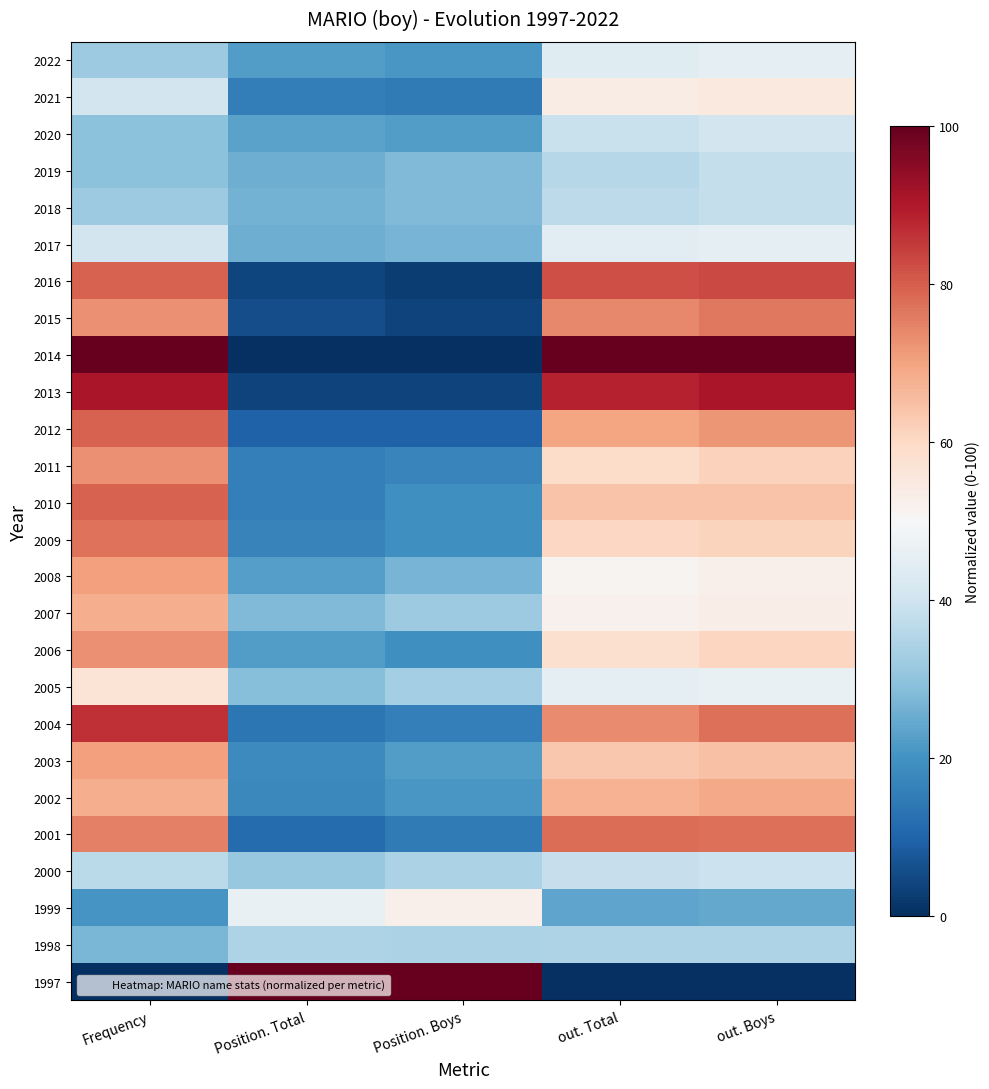

Reading left to right, list all the values displayed in this chart.

2022: Frequency=31.8	Position. Total=22.0	Position. Boys=20.7	out. Total=43.9	out. Boys=45.3
2021: Frequency=40.9	Position. Total=15.2	Position. Boys=14.6	out. Total=53.5	out. Boys=54.9
2020: Frequency=29.5	Position. Total=23.2	Position. Boys=22.0	out. Total=38.9	out. Boys=40.8
2019: Frequency=29.5	Position. Total=25.6	Position. Boys=28.0	out. Total=35.7	out. Boys=38.1
2018: Frequency=31.8	Position. Total=26.2	Position. Boys=28.0	out. Total=36.8	out. Boys=38.1
2017: Frequency=40.9	Position. Total=25.6	Position. Boys=26.8	out. Total=44.5	out. Boys=45.1
2016: Frequency=79.5	Position. Total=4.3	Position. Boys=2.4	out. Total=82.2	out. Boys=82.9
2015: Frequency=72.7	Position. Total=5.5	Position. Boys=3.7	out. Total=74.2	out. Boys=76.2
2014: Frequency=100.0	Position. Total=0.0	Position. Boys=0.0	out. Total=100.0	out. Boys=100.0
2013: Frequency=90.9	Position. Total=3.7	Position. Boys=3.7	out. Total=88.4	out. Boys=90.7
2012: Frequency=79.5	Position. Total=9.8	Position. Boys=9.8	out. Total=69.7	out. Boys=72.2
2011: Frequency=72.7	Position. Total=15.9	Position. Boys=17.1	out. Total=59.4	out. Boys=61.5
2010: Frequency=79.5	Position. Total=15.9	Position. Boys=19.5	out. Total=64.3	out. Boys=64.3
2009: Frequency=77.3	Position. Total=16.5	Position. Boys=19.5	out. Total=60.2	out. Boys=61.1
2008: Frequency=70.5	Position. Total=22.6	Position. Boys=26.8	out. Total=51.2	out. Boys=52.4
2007: Frequency=68.2	Position. Total=28.0	Position. Boys=31.7	out. Total=52.0	out. Boys=53.2
2006: Frequency=72.7	Position. Total=22.0	Position. Boys=19.5	out. Total=57.8	out. Boys=60.6
2005: Frequency=56.8	Position. Total=28.7	Position. Boys=32.9	out. Total=45.4	out. Boys=46.3
2004: Frequency=86.4	Position. Total=14.0	Position. Boys=15.9	out. Total=73.8	out. Boys=77.6
2003: Frequency=70.5	Position. Total=18.3	Position. Boys=22.0	out. Total=63.7	out. Boys=64.6
2002: Frequency=68.2	Position. Total=17.7	Position. Boys=20.7	out. Total=67.3	out. Boys=68.8
2001: Frequency=75.0	Position. Total=11.6	Position. Boys=14.6	out. Total=77.8	out. Boys=77.7
2000: Frequency=36.4	Position. Total=31.1	Position. Boys=34.1	out. Total=38.5	out. Boys=39.2
1999: Frequency=20.5	Position. Total=46.3	Position. Boys=52.4	out. Total=23.7	out. Boys=24.5
1998: Frequency=27.3	Position. Total=34.8	Position. Boys=34.1	out. Total=34.6	out. Boys=34.5
1997: Frequency=0.0	Position. Total=100.0	Position. Boys=100.0	out. Total=0.0	out. Boys=0.0